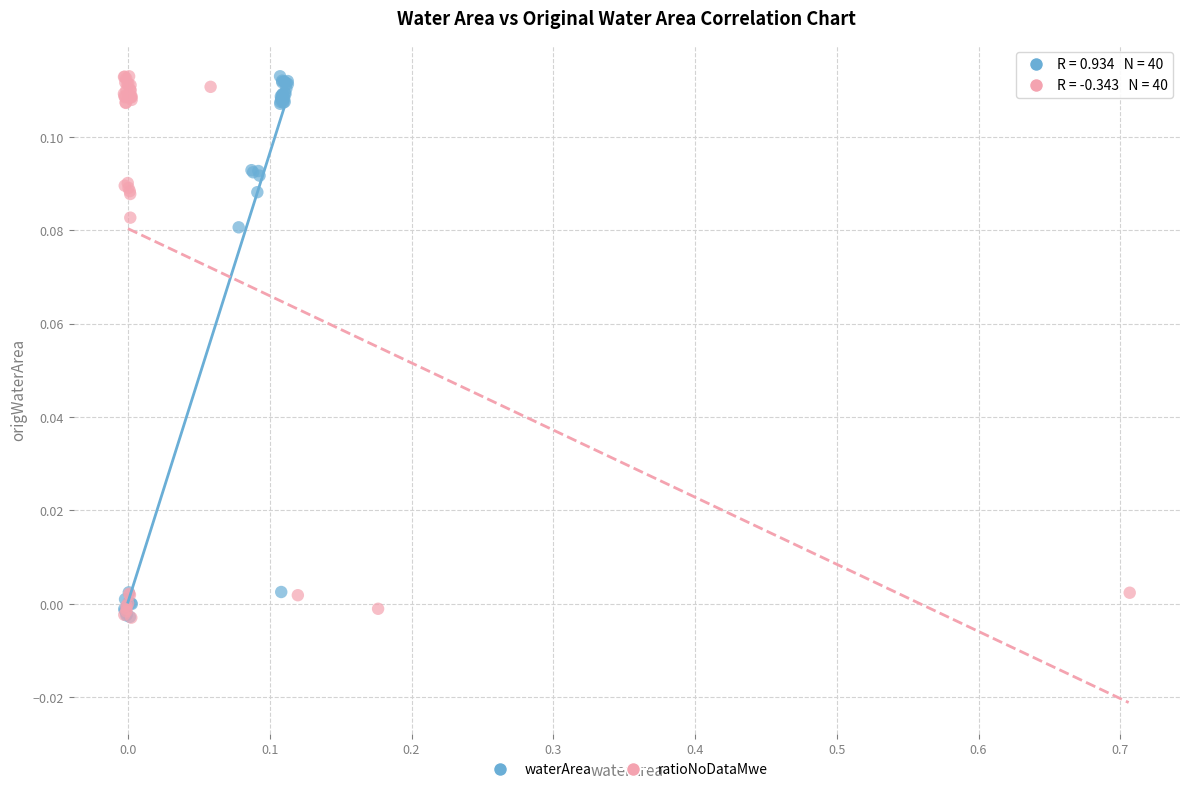

What are all the series names shown in the legend?

waterArea, ratioNoDataMwe